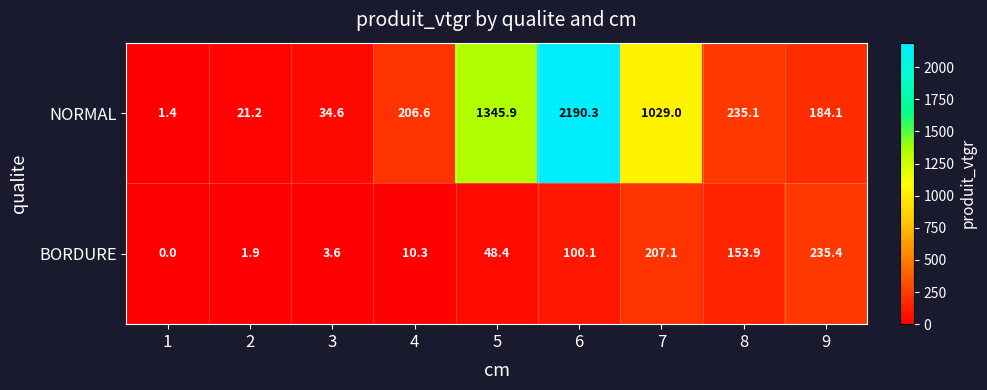

Reading left to right, extract all data points from this chart.

NORMAL: 1.4	21.2	34.6	206.6	1345.9	2190.3	1029.0	235.1	184.1
BORDURE: 0.0	1.9	3.6	10.3	48.4	100.1	207.1	153.9	235.4